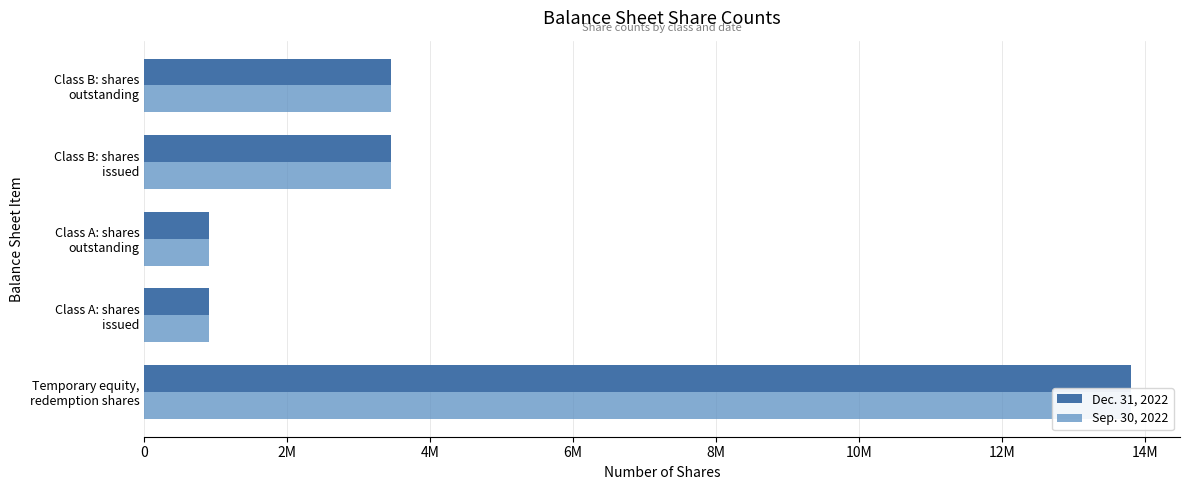

At how many categories does at least one series exceed 11489396?

1